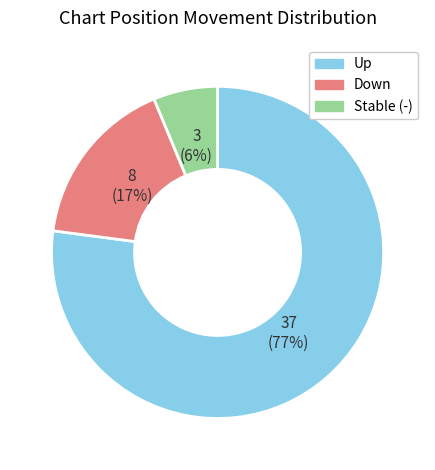

How many segments does this pie chart have?

3